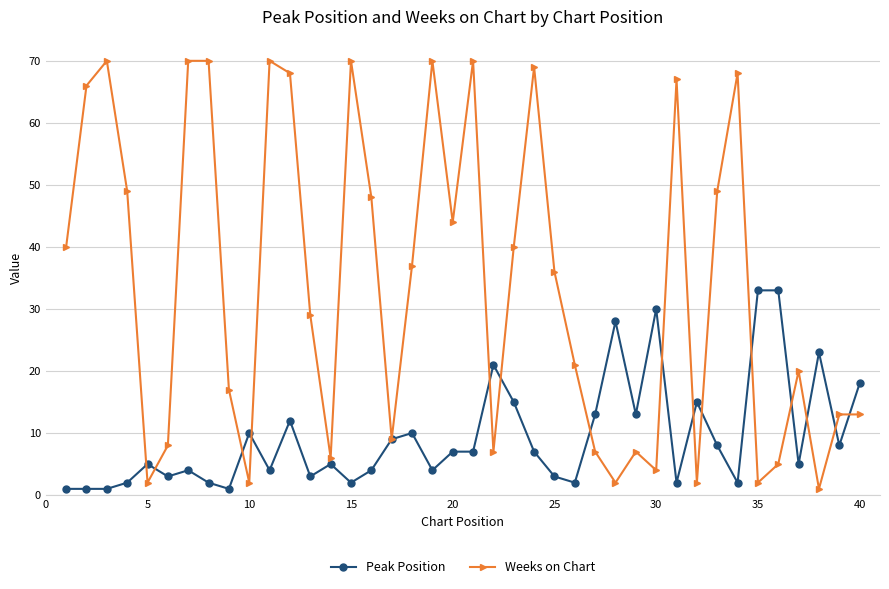

True or false: Weeks on Chart has more than 2 interior local peaks.

True